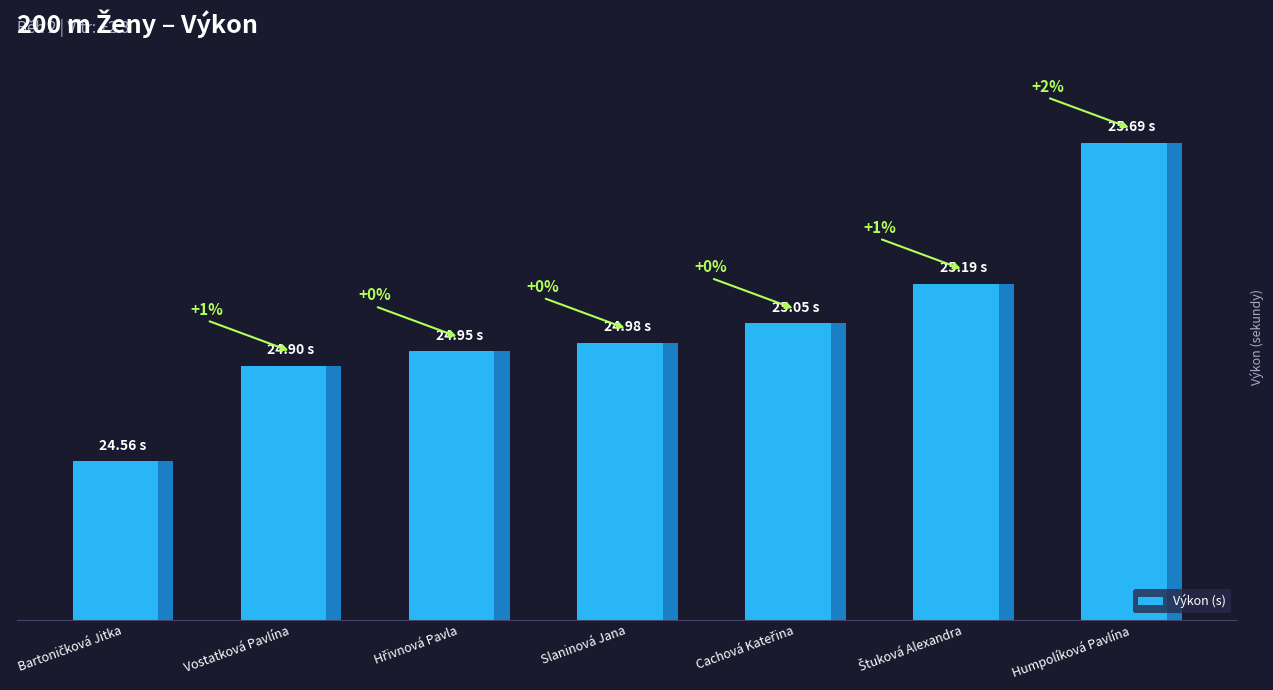

Reading left to right, list all the values displayed in this chart.

24.6	24.9	24.9	25.0	25.1	25.2	25.7